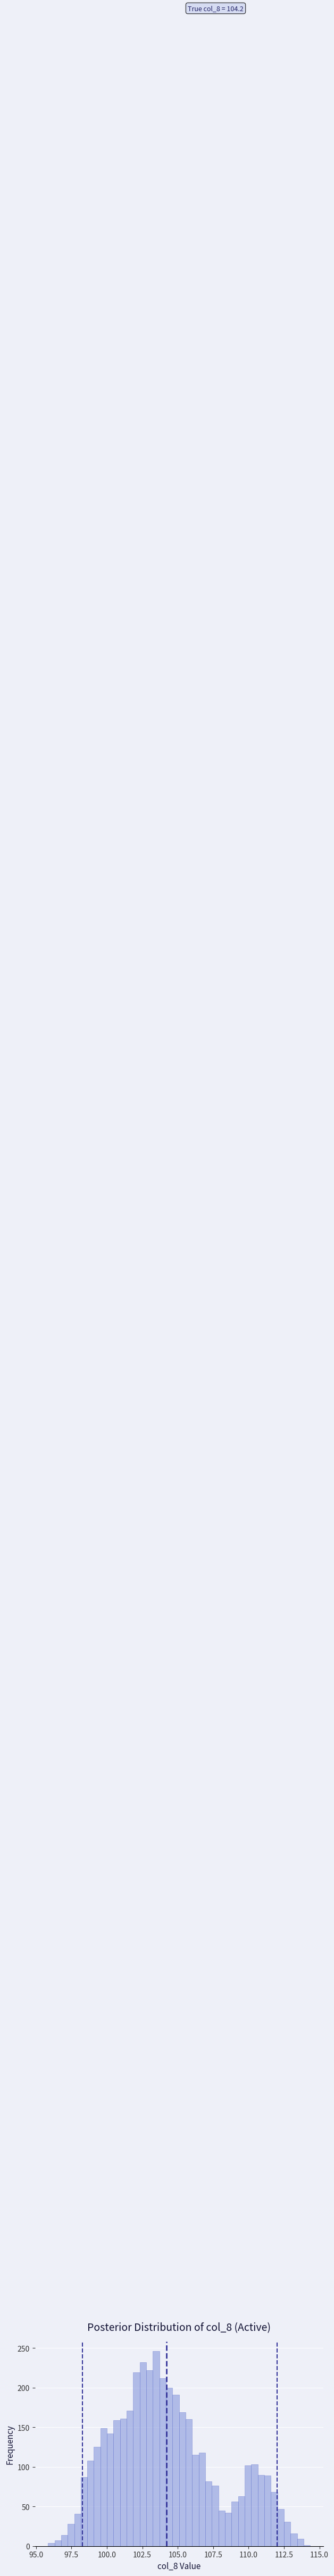

Read against the x-axis, roughly where is the centre of the tallest bar?

103.5